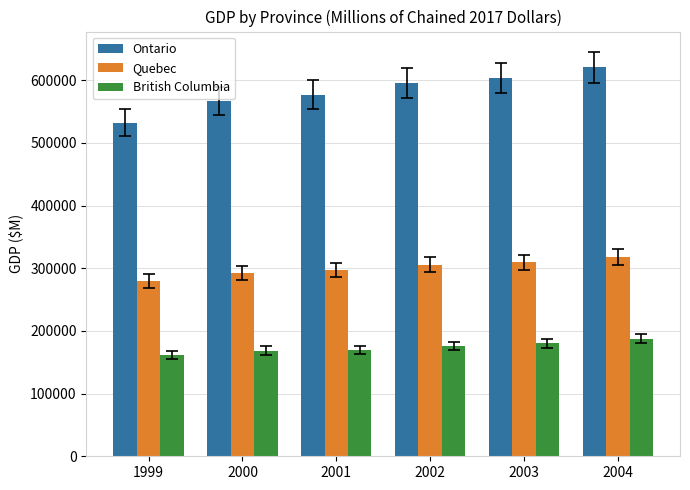

Which series has the largest range (max minus min)?

Ontario